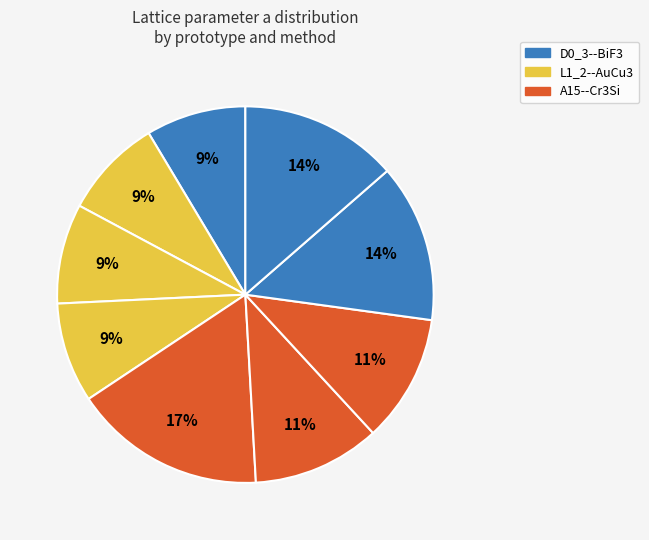

Count the number of slices in the pie.

9